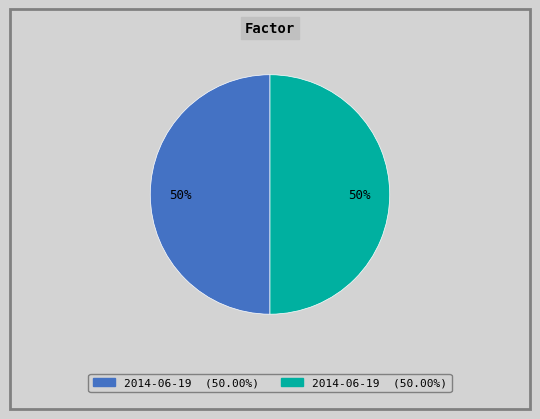

To the nearest percent, what is the average slice percentage?

50%